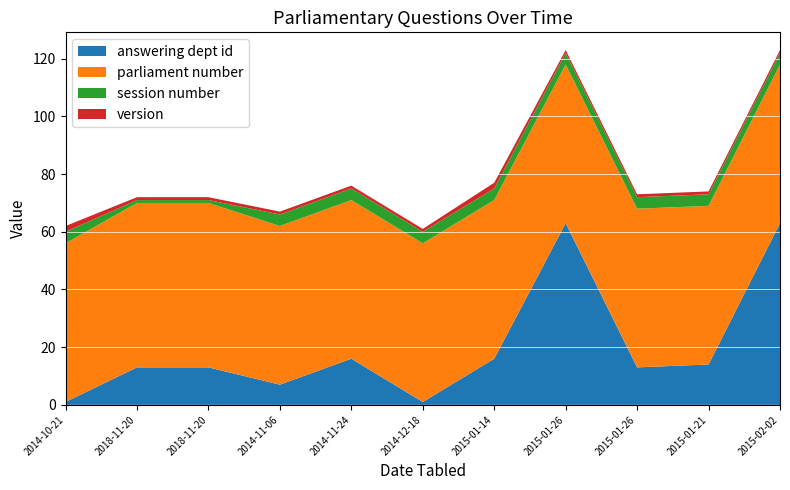

Reading left to right, list all the values displayed in this chart.

answering dept id: 1	13	13	7	16	1	16	63	13	14	63
parliament number: 55	57	57	55	55	55	55	55	55	55	55
session number: 4	1	1	4	4	4	4	4	4	4	4
version: 2	1	1	1	1	1	2	1	1	1	1